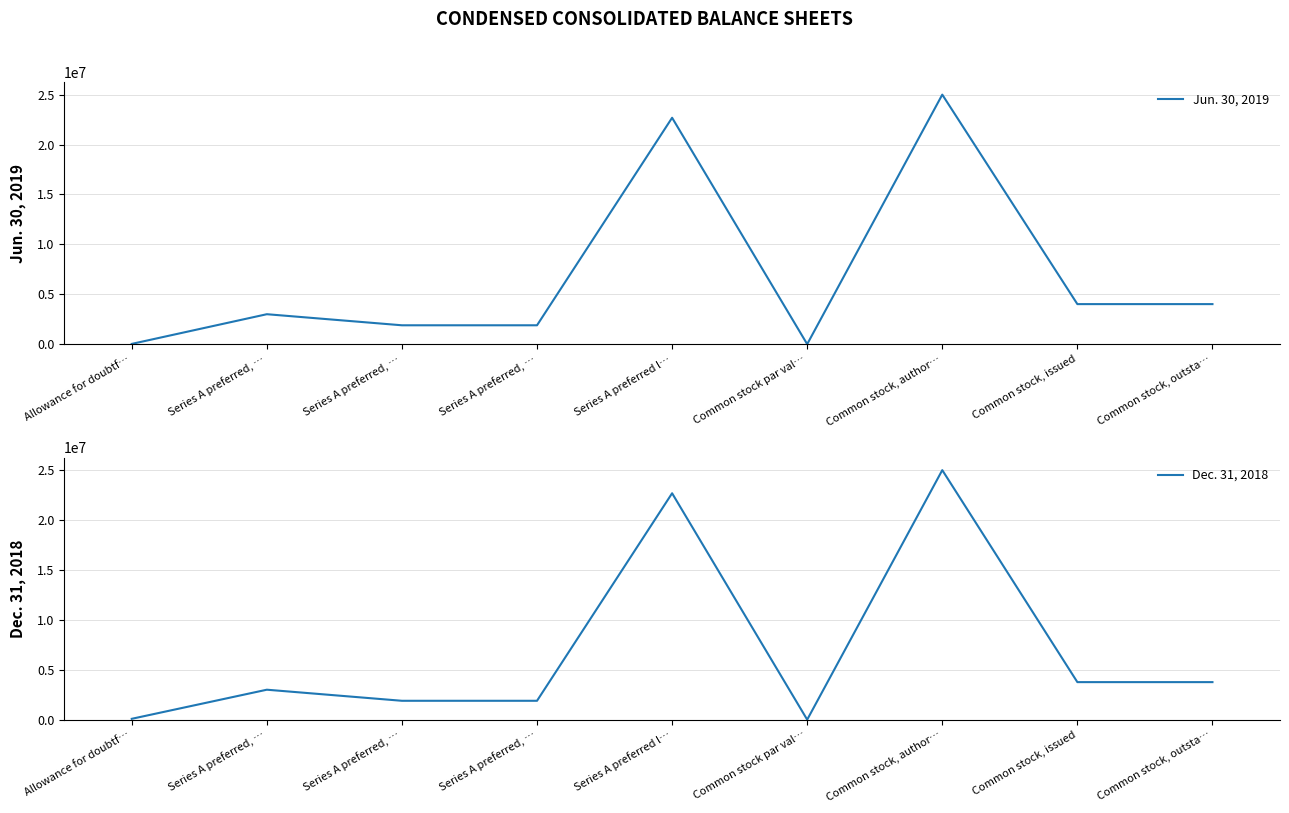

True or false: Dec. 31, 2018 and Jun. 30, 2019 intersect in this chart.

False